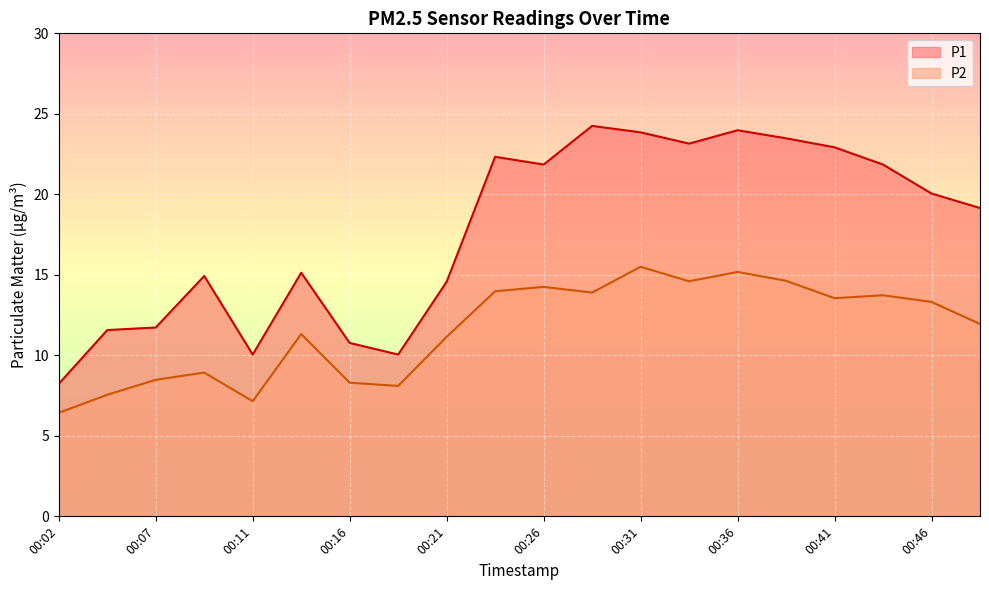

Which category has the highest value in the P2 series?

00:31